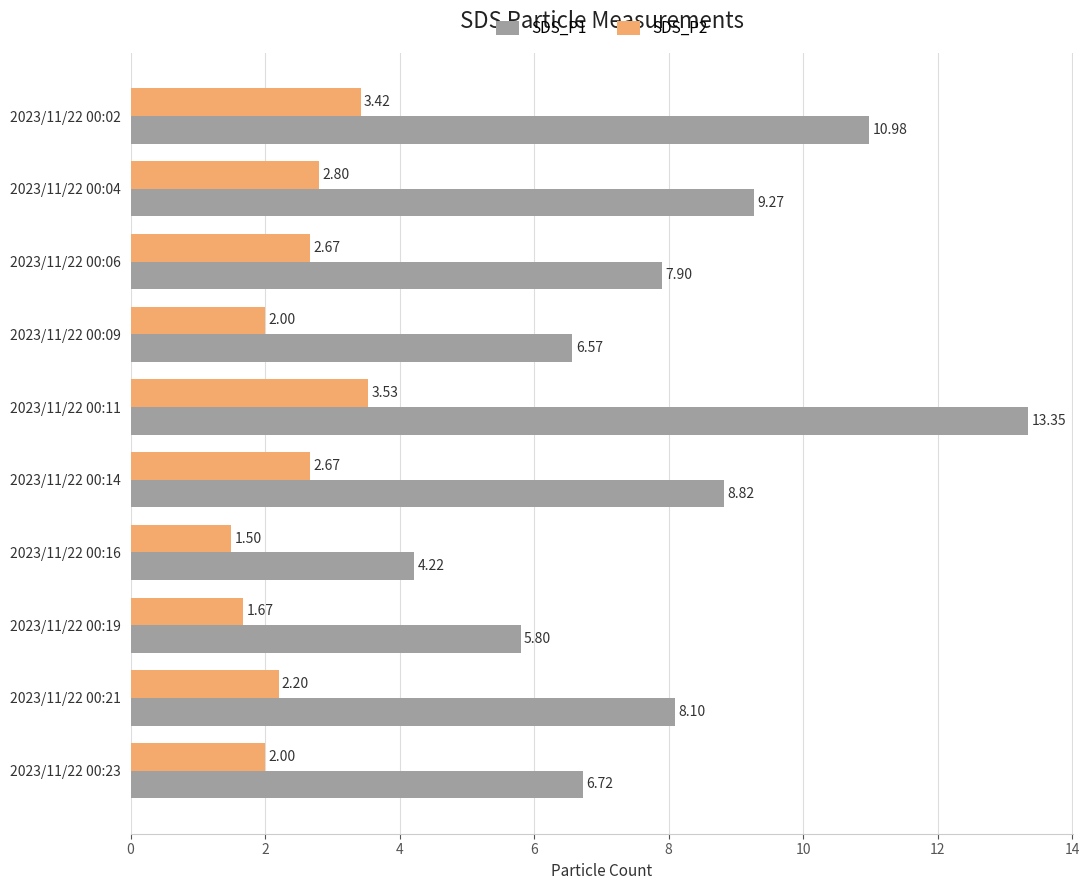

What is the total value across all series at 2023/11/22 00:21?

10.3